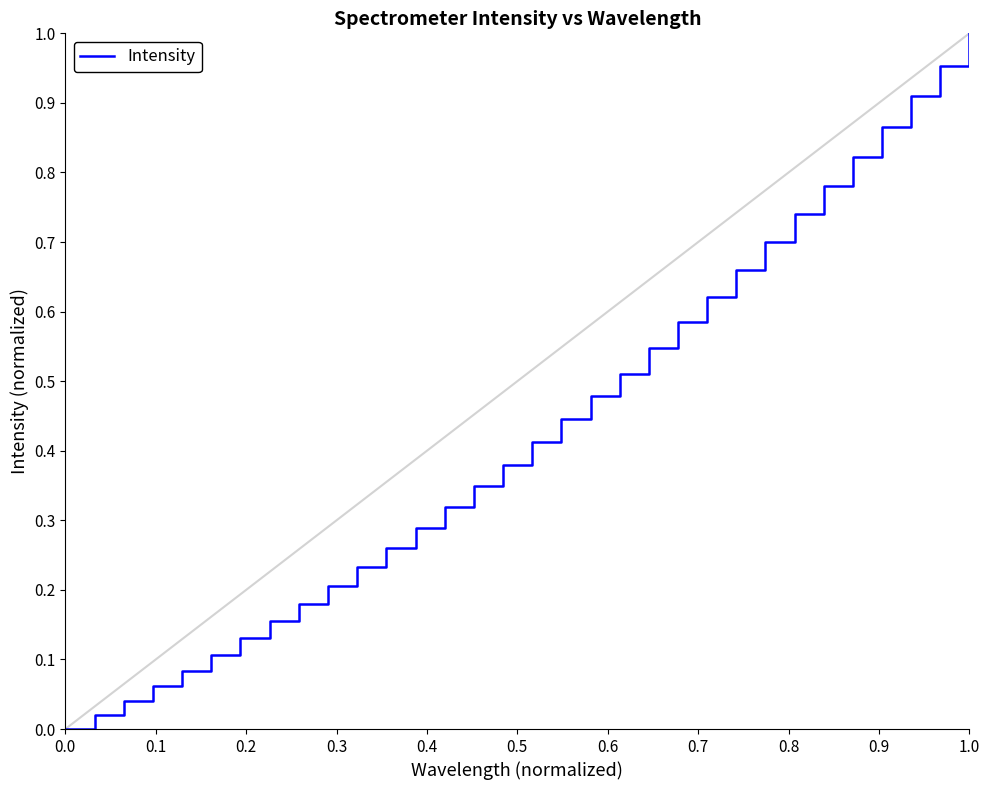

Does the chart display data point markers on the line(s)?

No